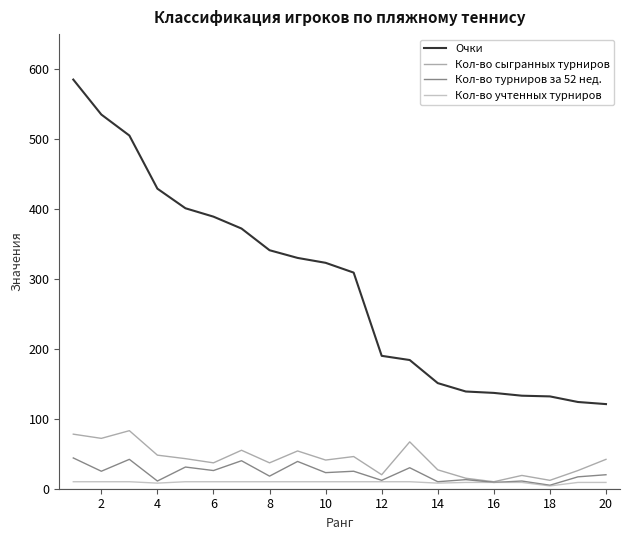

Rank the series by their maximum value, from highest to lowest.

Очки, Кол-во сыгранных турниров, Кол-во турниров за 52 нед., Кол-во учтенных турниров